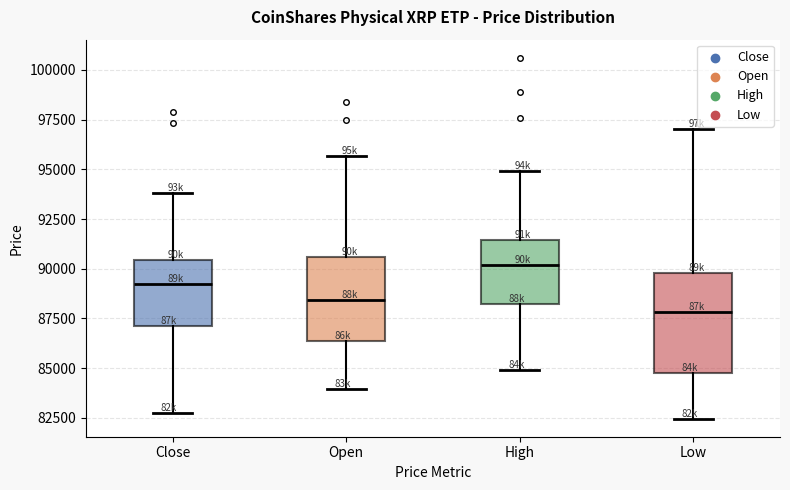

Reading left to right, read every box against the y-axis: the position of its median line, the range the box covers, and the ends of its whiskers. The values are not printed on the chart, so give them approximately, as read against the axis.

Close: median 89000, box 87000 to 90500, whiskers 83000 to 94000
Open: median 88500, box 86500 to 90500, whiskers 84000 to 95500
High: median 90000, box 88000 to 91500, whiskers 85000 to 95000
Low: median 88000, box 85000 to 90000, whiskers 82500 to 97000